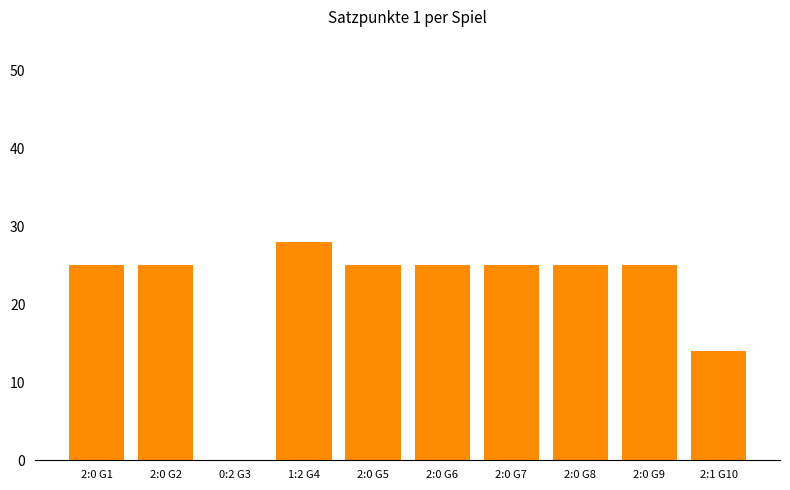

Which label corresponds to the largest value in the chart?

1:2 G4